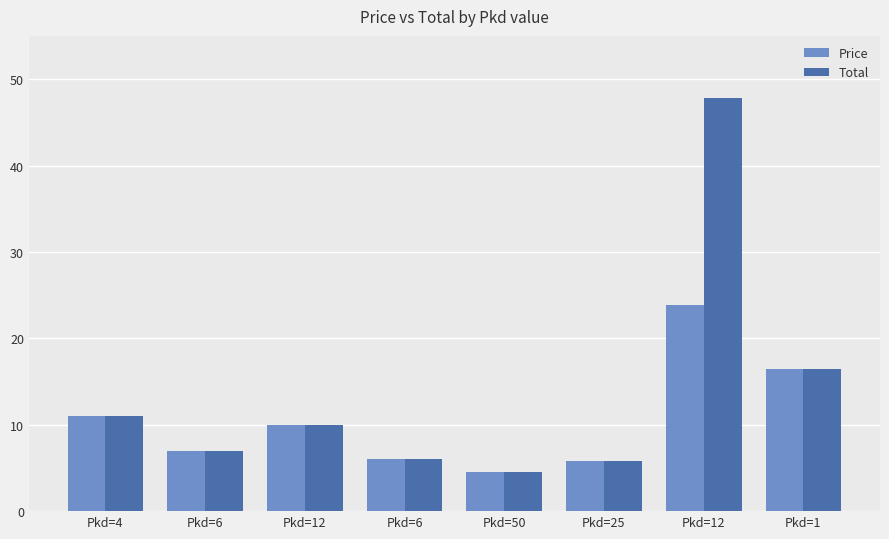

How many values in the Total series are below 9?

4